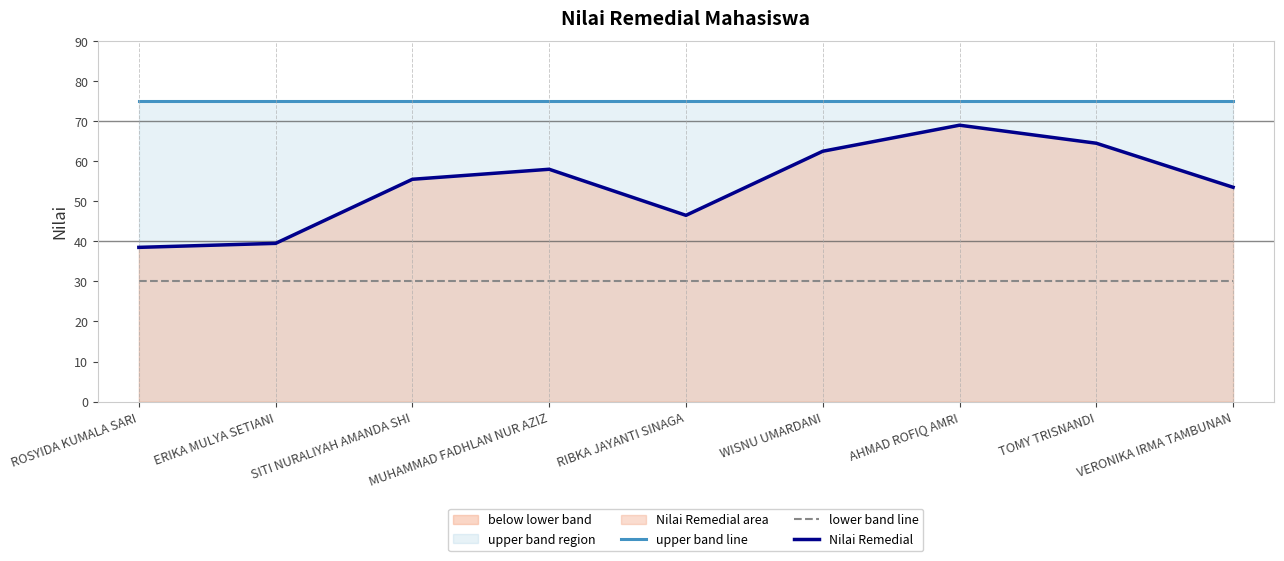

True or false: upper band line has a value of 103.7 at RIBKA JAYANTI SINAGA.

False